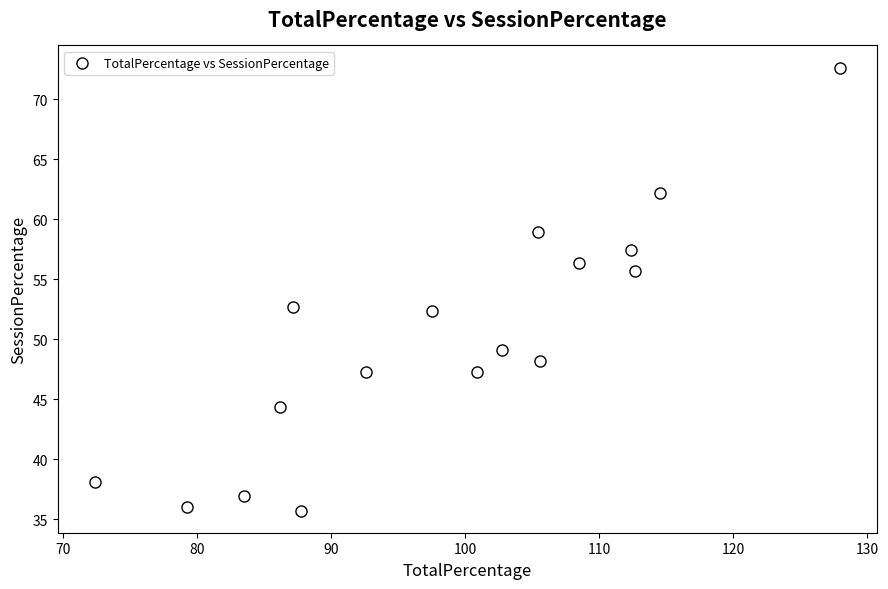

What is the range of X values (max minus min)?

55.5